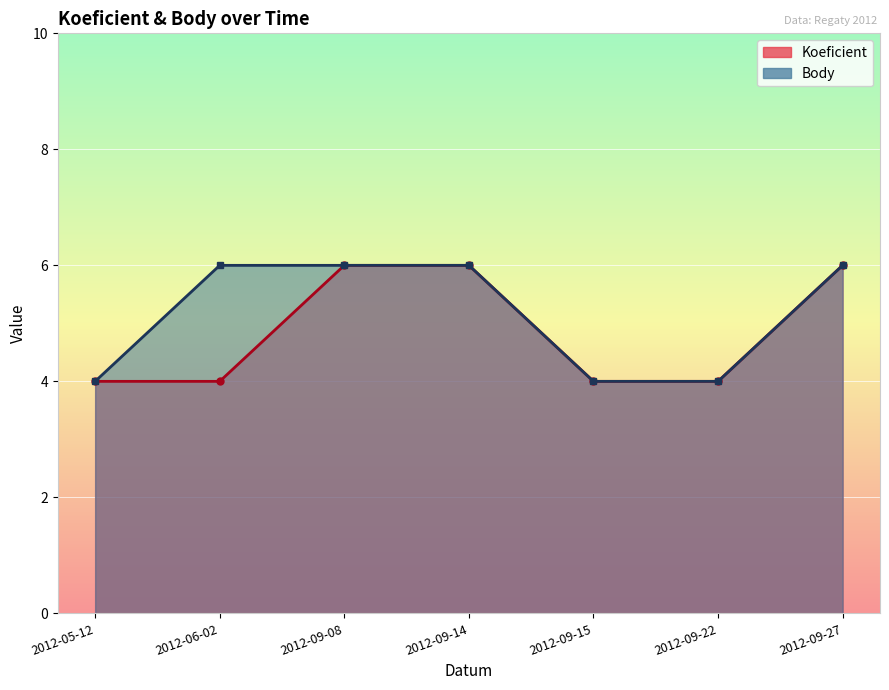

Reading right to left, what are all the values shown in this chart?

Koeficient: 2012-09-27=6	2012-09-22=4	2012-09-15=4	2012-09-14=6	2012-09-08=6	2012-06-02=4	2012-05-12=4
Body: 2012-09-27=6	2012-09-22=4	2012-09-15=4	2012-09-14=6	2012-09-08=6	2012-06-02=6	2012-05-12=4